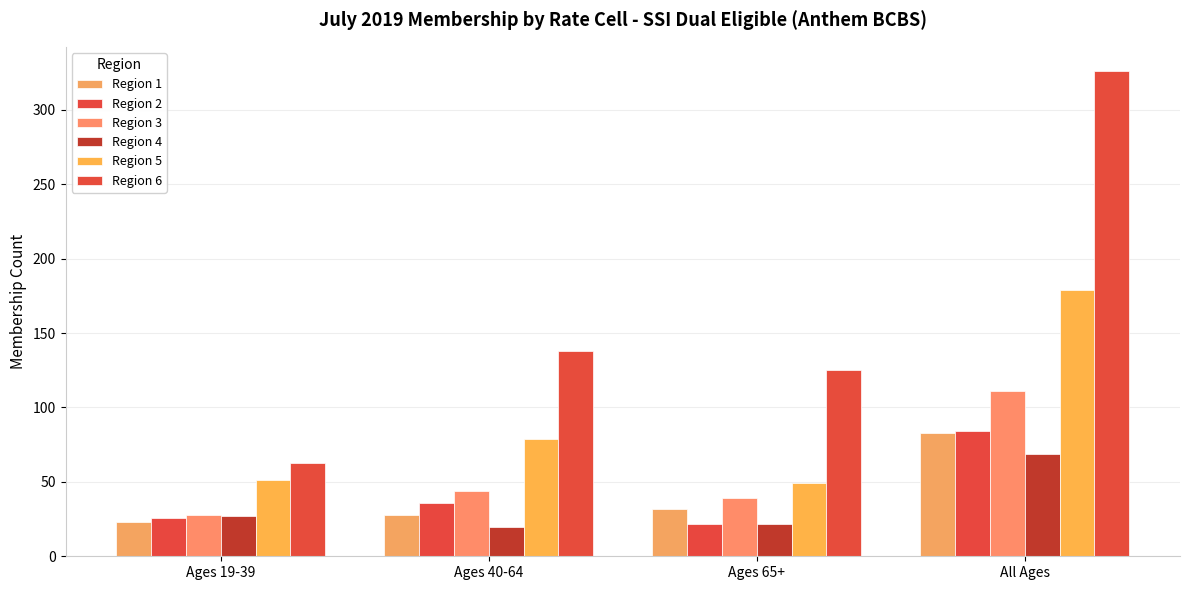

Rank the series at Ages 19-39 from highest to lowest value.

Region 6, Region 5, Region 3, Region 4, Region 2, Region 1